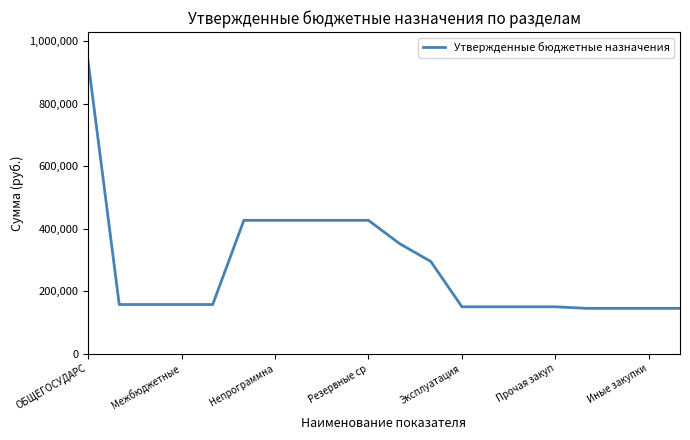

What is the greatest value displayed?

936346.6